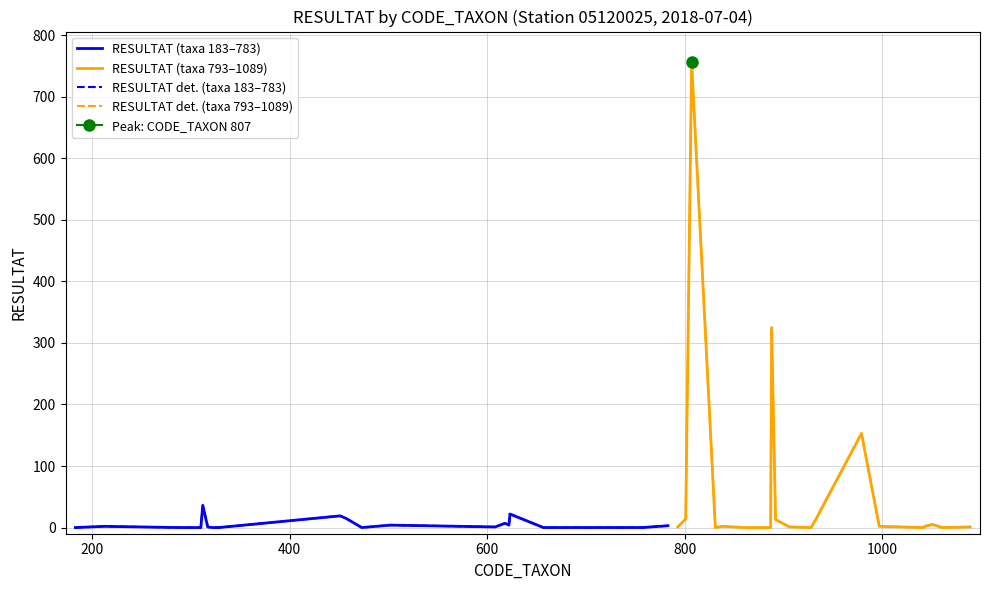

True or false: RESULTAT det. (taxa 793–1089) and RESULTAT (taxa 793–1089) cross at least once.

False